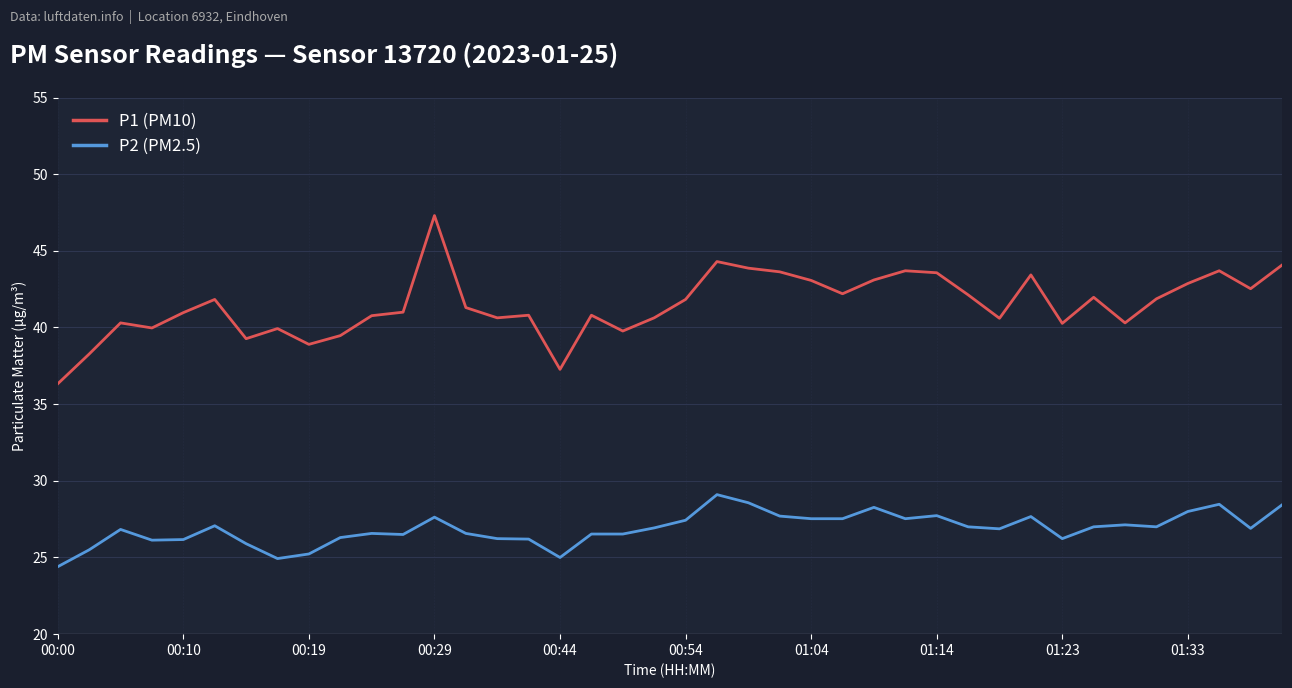

How many distinct data groups are displayed?

2